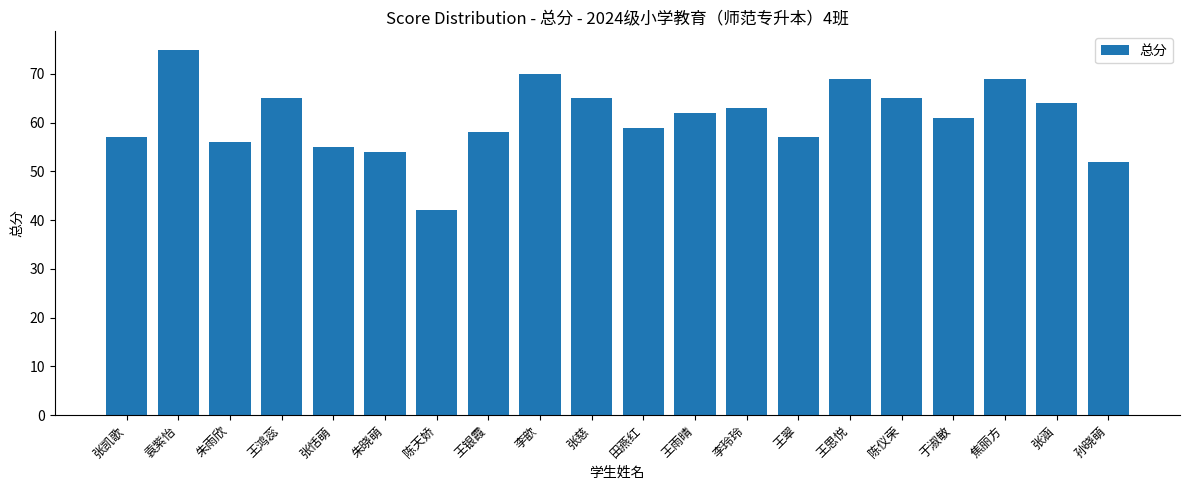

Reading right to left, list all the values displayed in this chart.

孙晓萌=52	张涵=64	焦丽方=69	于淑敏=61	陈仪荣=65	王思悦=69	王翠=57	李玲玲=63	王雨晴=62	田燕红=59	张慈=65	李歆=70	王银霞=58	陈天娇=42	朱晓萌=54	张恬萌=55	王鸿蕊=65	朱雨欣=56	袁紫怡=75	张凯歌=57